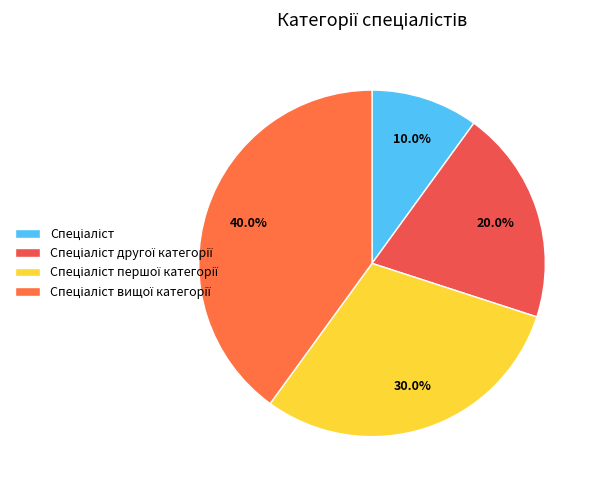

Is it true that Спеціаліст is 10% of the pie?

True